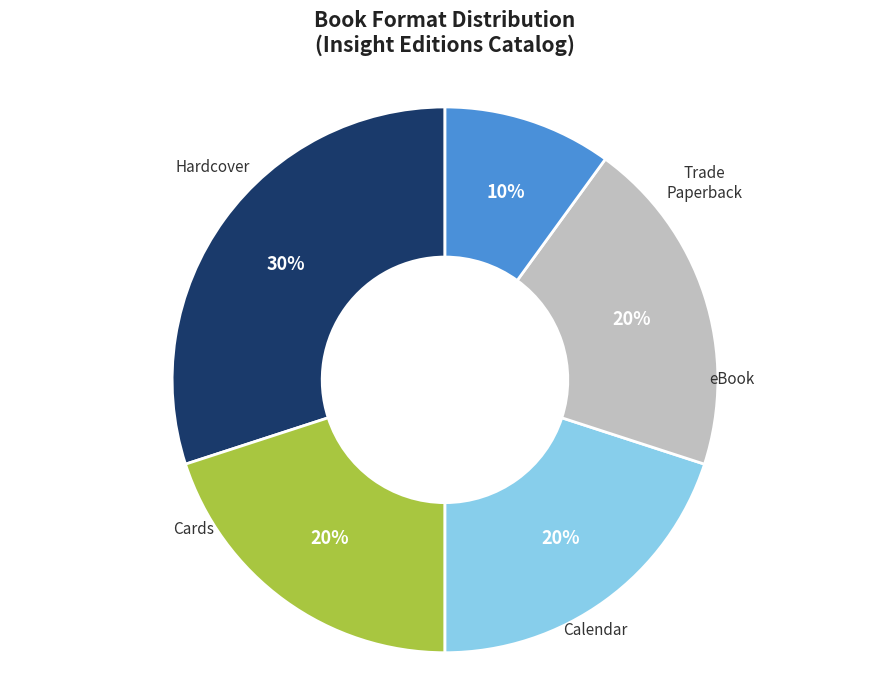

To the nearest percent, what is the difference between the largest and smallest slice percentages?

20%